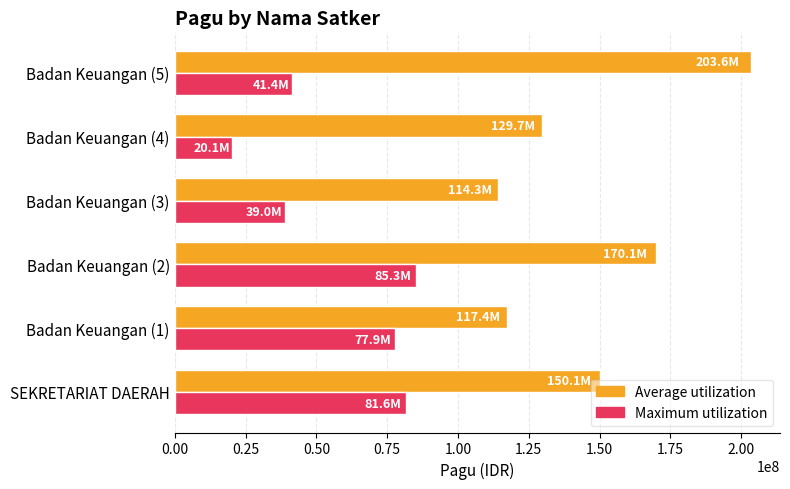

What is the average value of the Average utilization series?

147522137